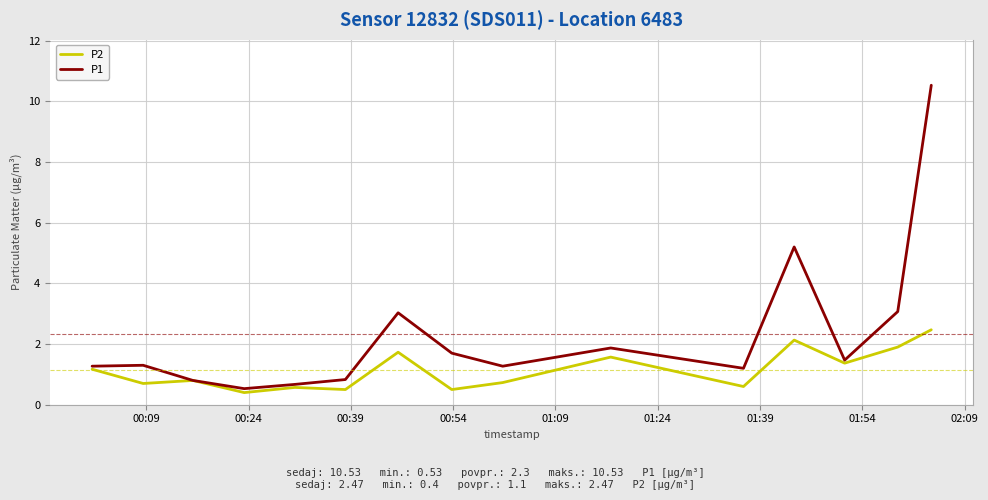

Which series has the widest spread of values?

P1